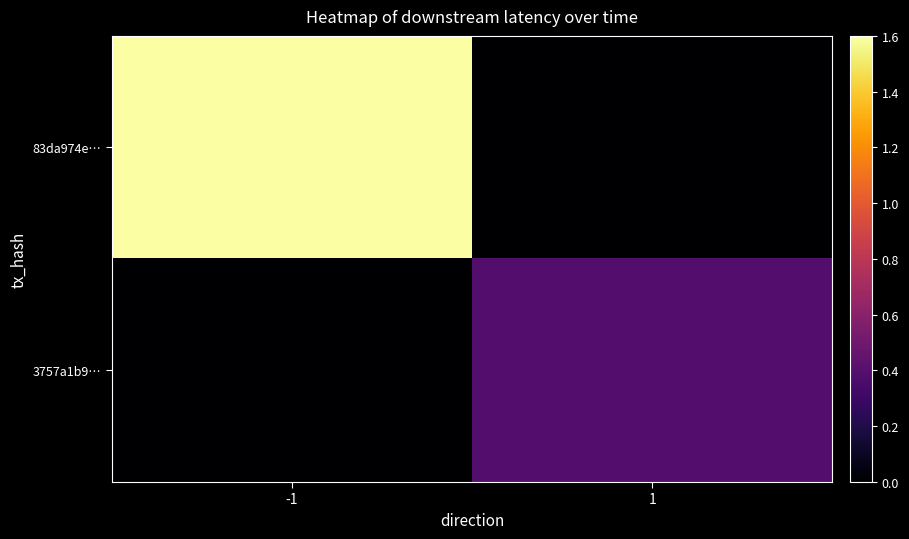

Between 1 and -1, which is larger?

-1